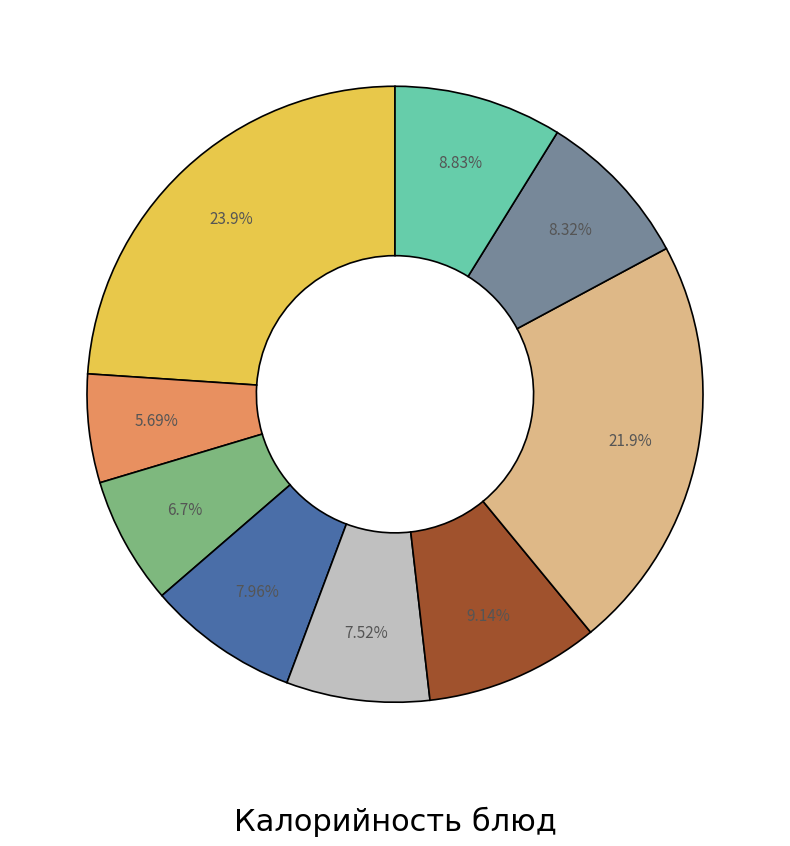

Is there any slice that represents more than half of the pie?

No